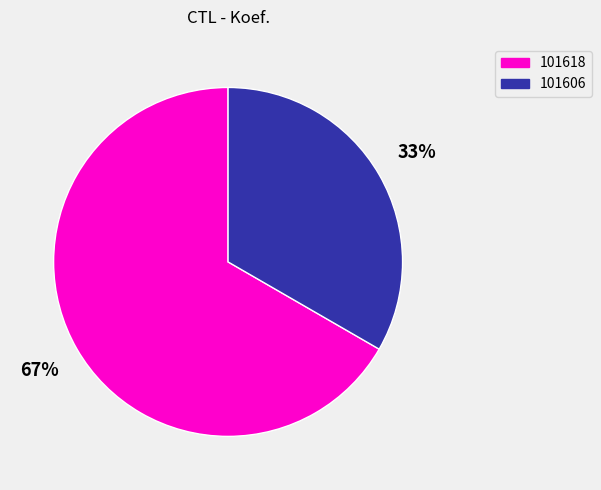

Count the number of slices in the pie.

2